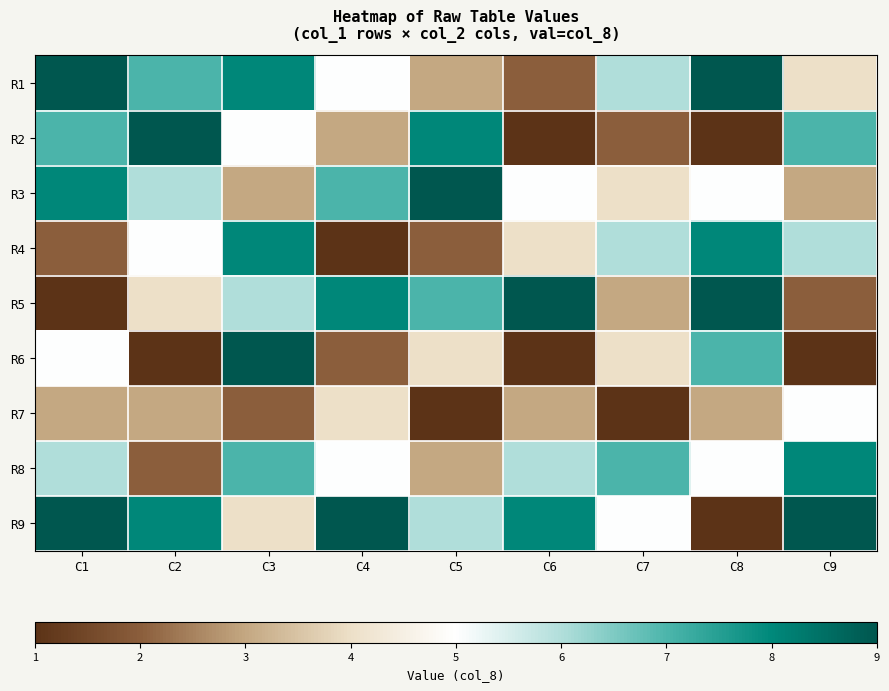

Which label corresponds to the smallest value in the chart?

C6